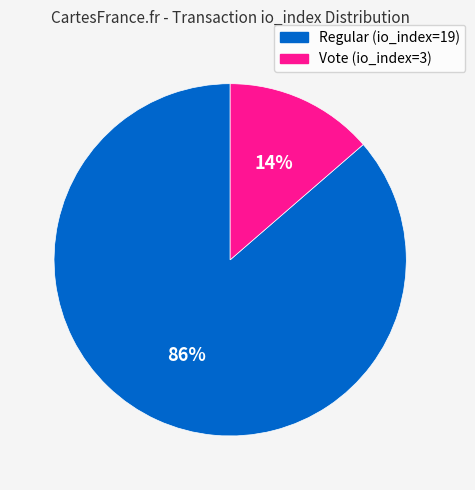

What is the majority slice?

Regular (io_index=19)